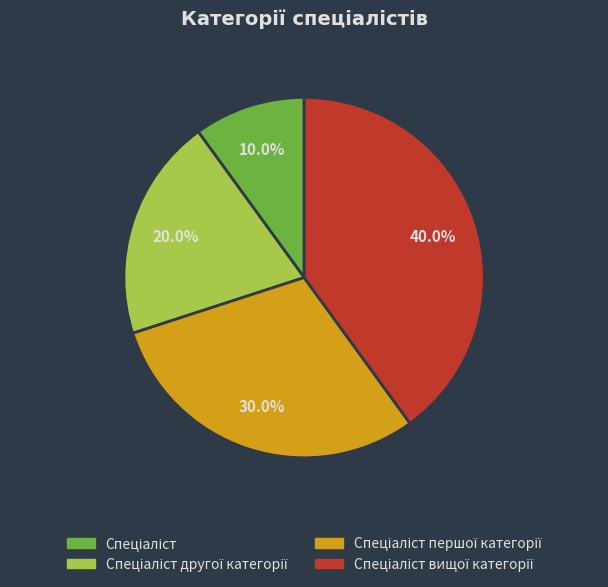

Is there any slice that represents more than half of the pie?

No